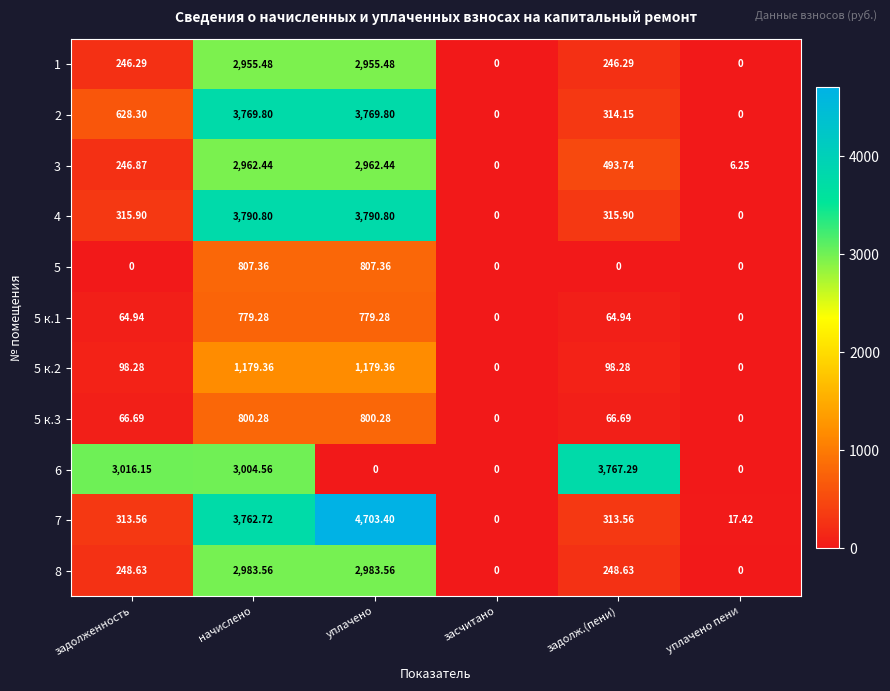

What is the difference between the highest and lowest values at уплачено?

4703.4